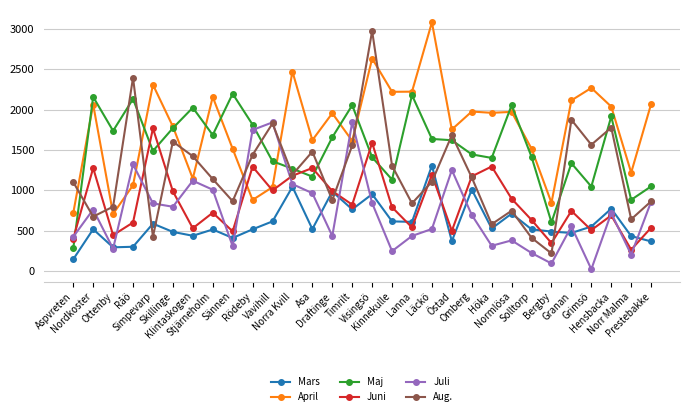

True or false: Mars has a value of 581 at Klintaskogen.

False